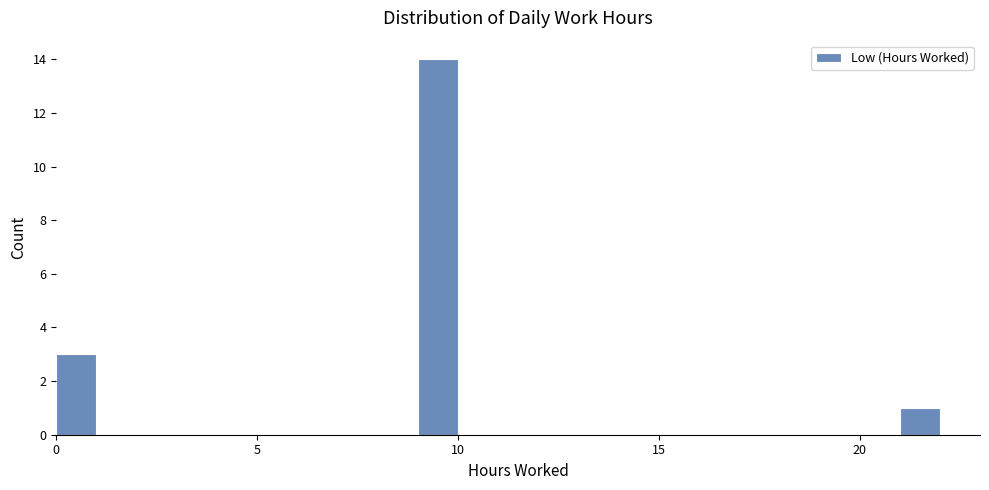

Read against the x-axis, roughly where is the centre of the tallest bar?

9.5